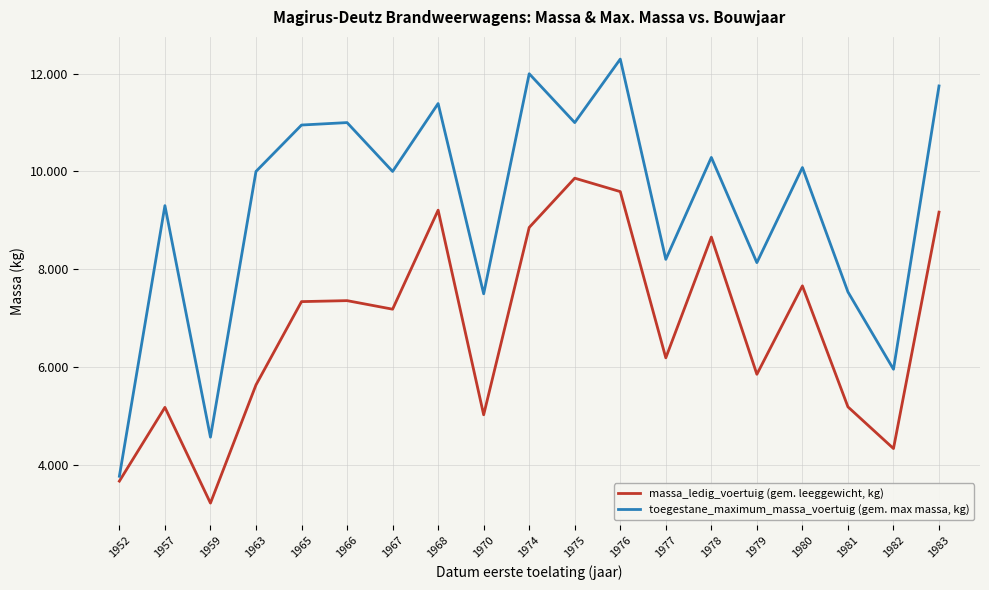

Does the chart display data point markers on the line(s)?

No